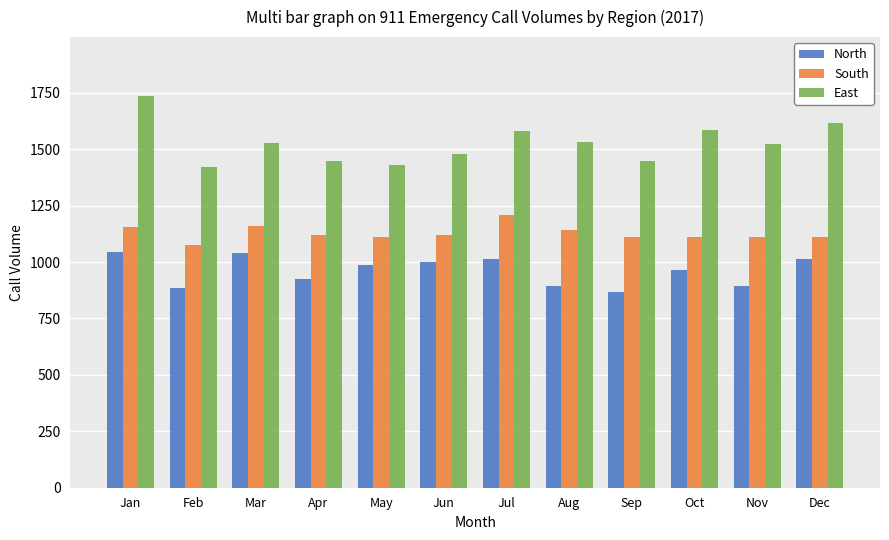

Is it true that South equals 1456 at Feb?

False